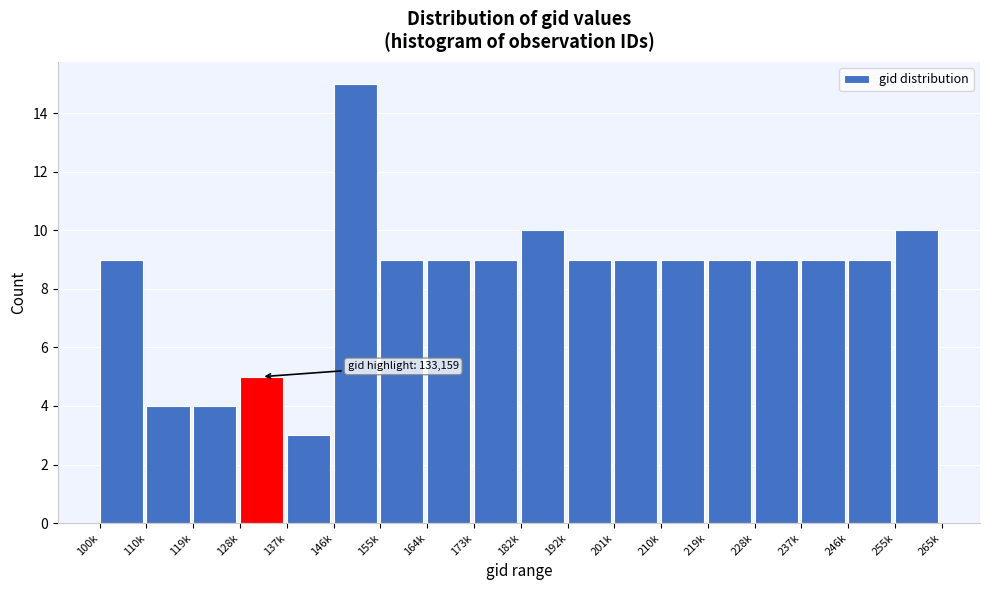

Reading left to right, transcribe all the data shown in this chart.

9	4	4	5	3	15	9	9	9	10	9	9	9	9	9	9	9	10